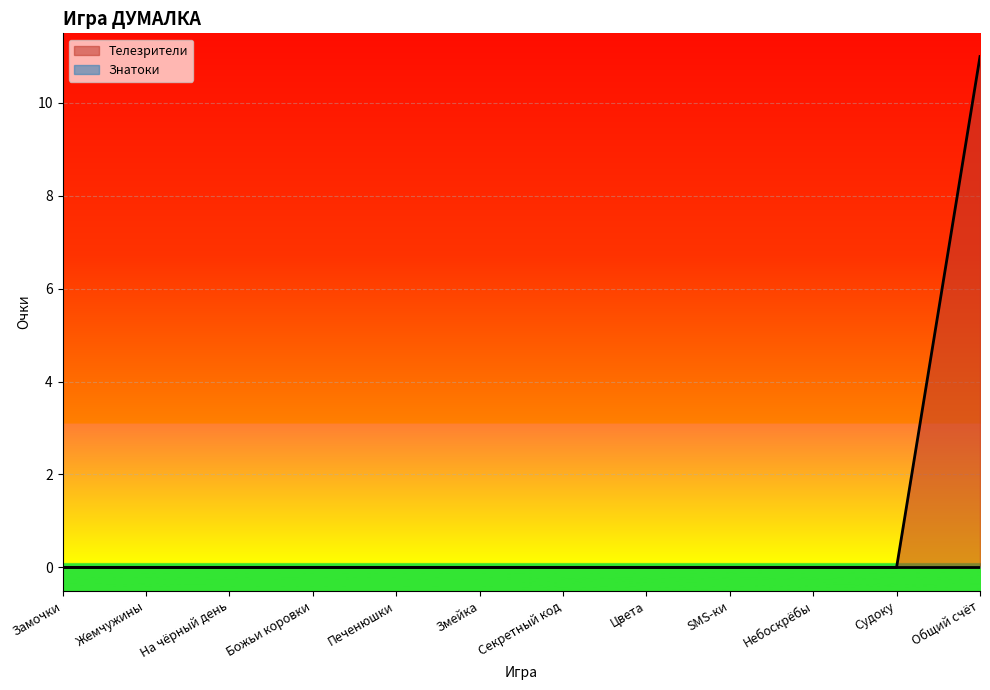

What is the greatest value displayed?

11